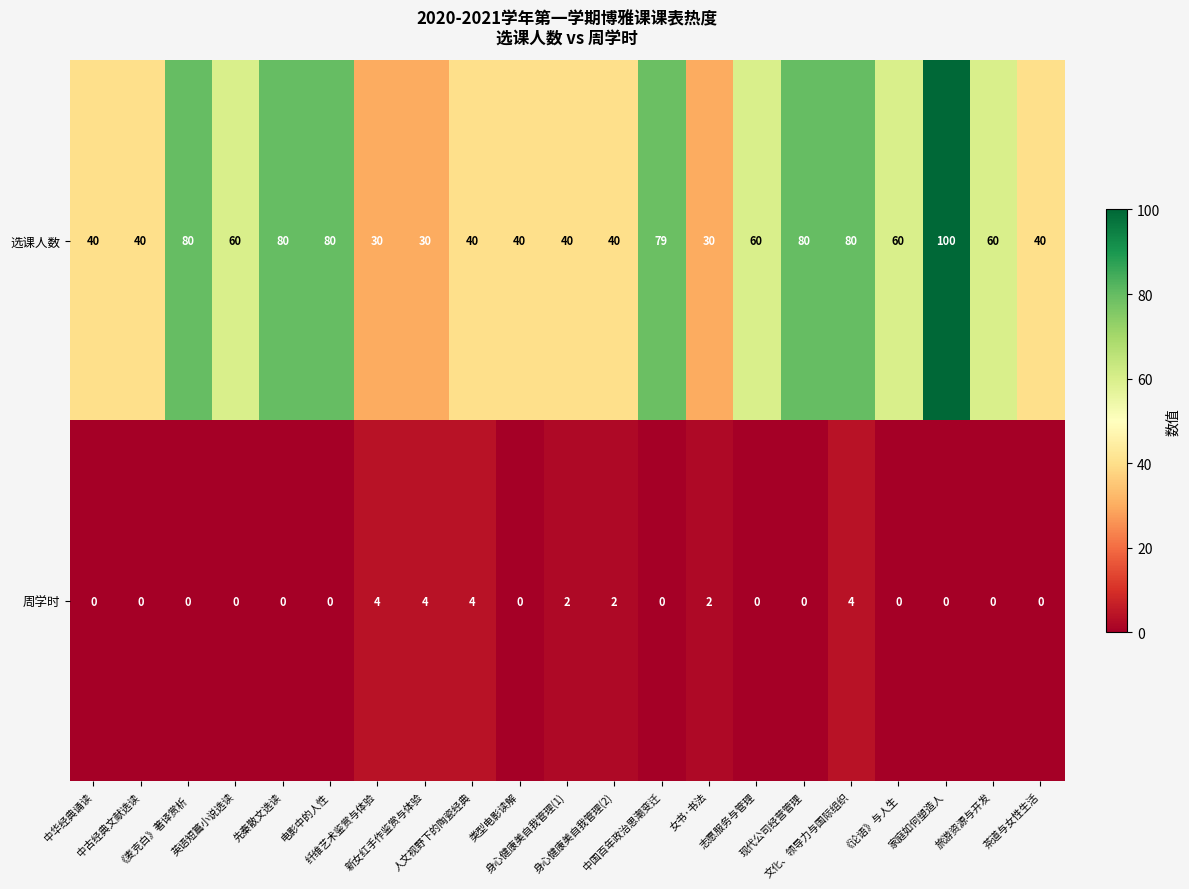

At 现代公司经营管理, list the series in order from largest to smallest.

选课人数, 周学时